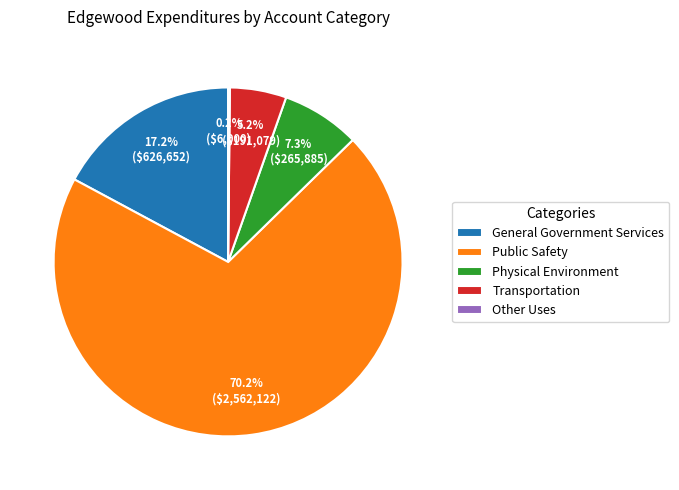

Do Physical Environment and Public Safety together represent more than half of the pie?

Yes